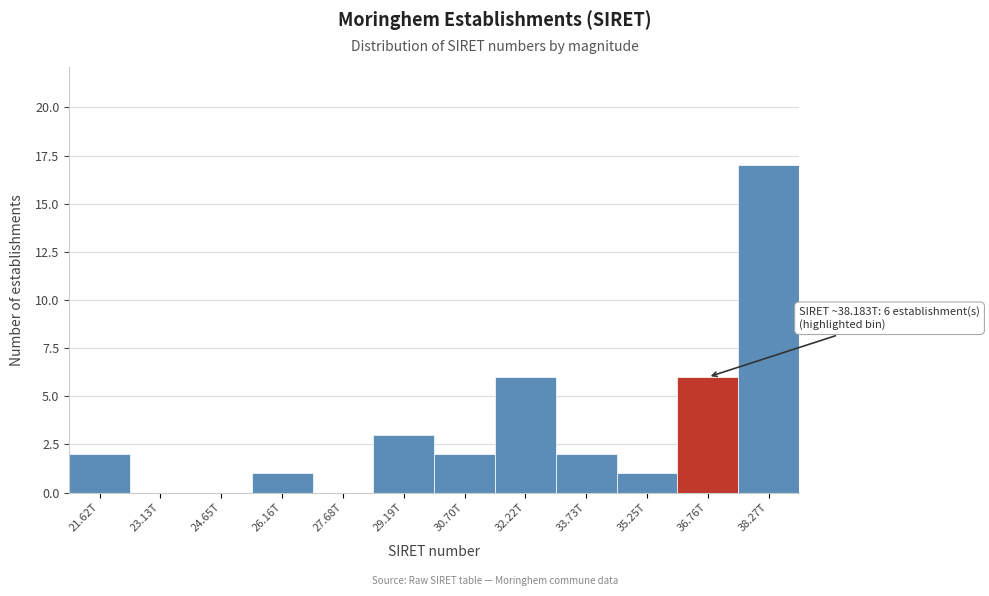

Reading left to right, what are all the values shown in this chart?

21.62T=2	23.13T=0	24.65T=0	26.16T=1	27.68T=0	29.19T=3	30.70T=2	32.22T=6	33.73T=2	35.25T=1	36.76T=6	38.27T=17